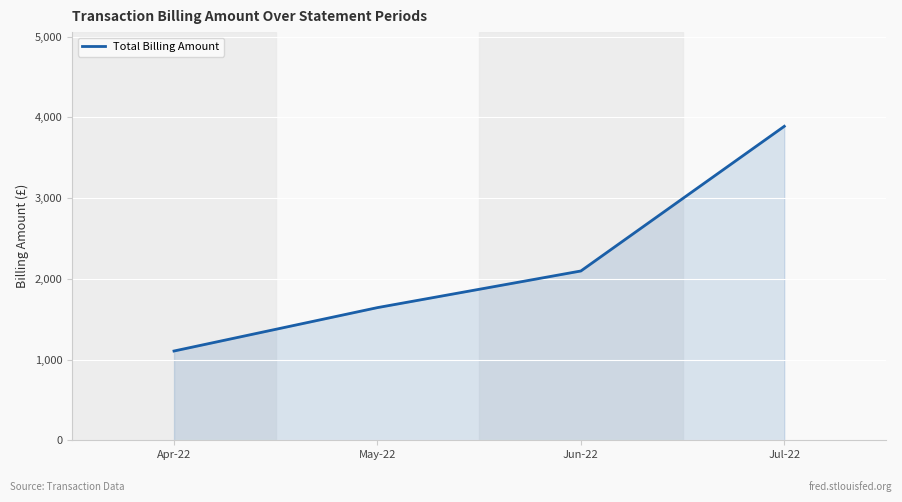

Rank the categories by value from lowest to highest.

Apr-22, May-22, Jun-22, Jul-22